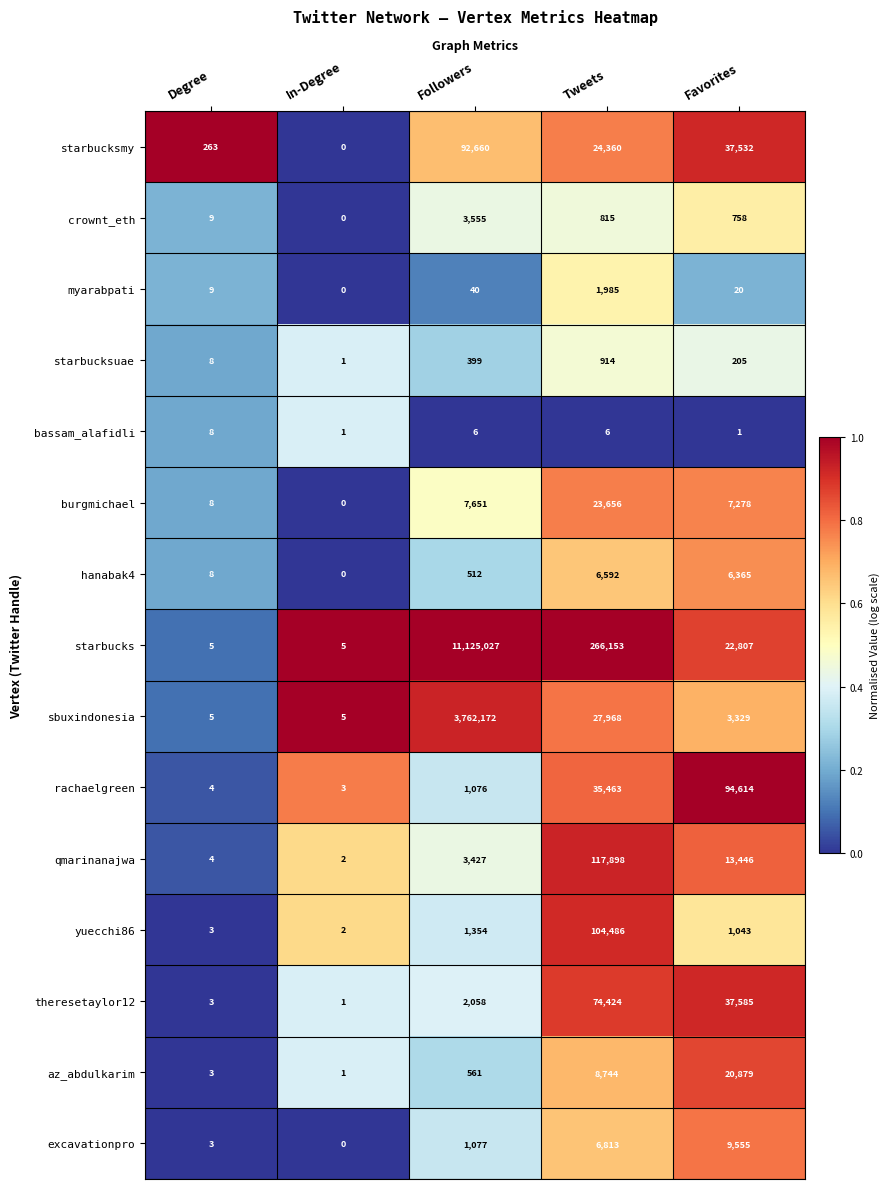

What is the difference between the starbucksuae values at Degree and Followers?

391